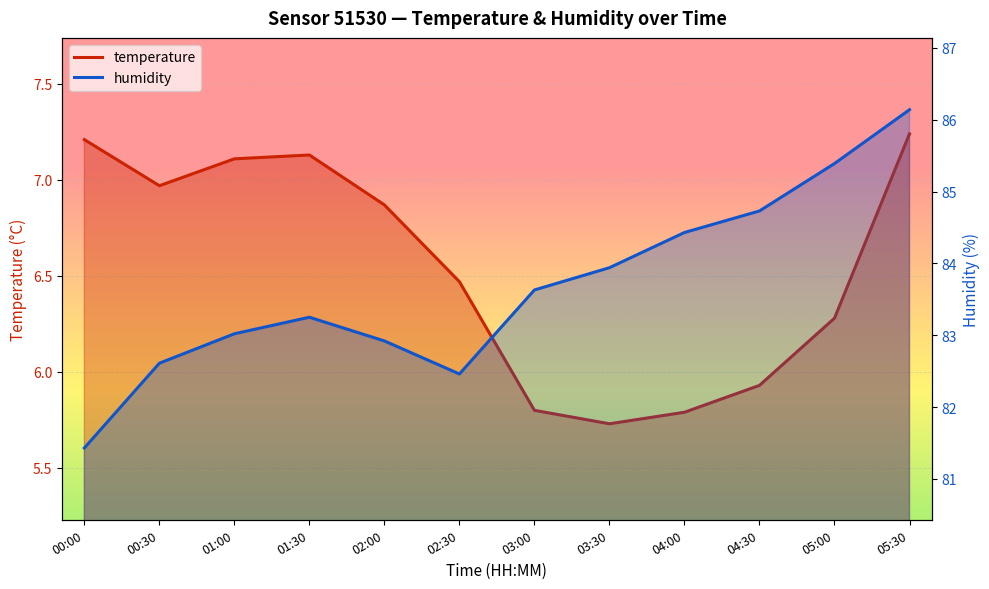

Rank the series at 04:30 from highest to lowest value.

humidity, temperature